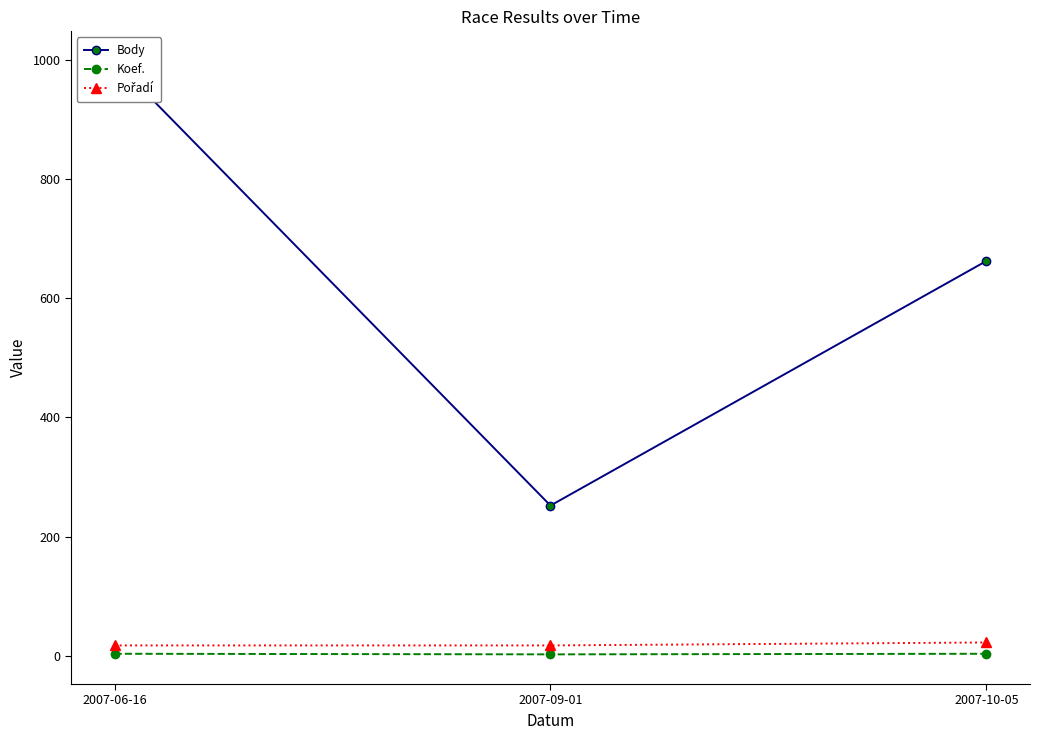

Is the value of Pořadí at 2007-06-16 greater than the value of Body at 2007-06-16?

No